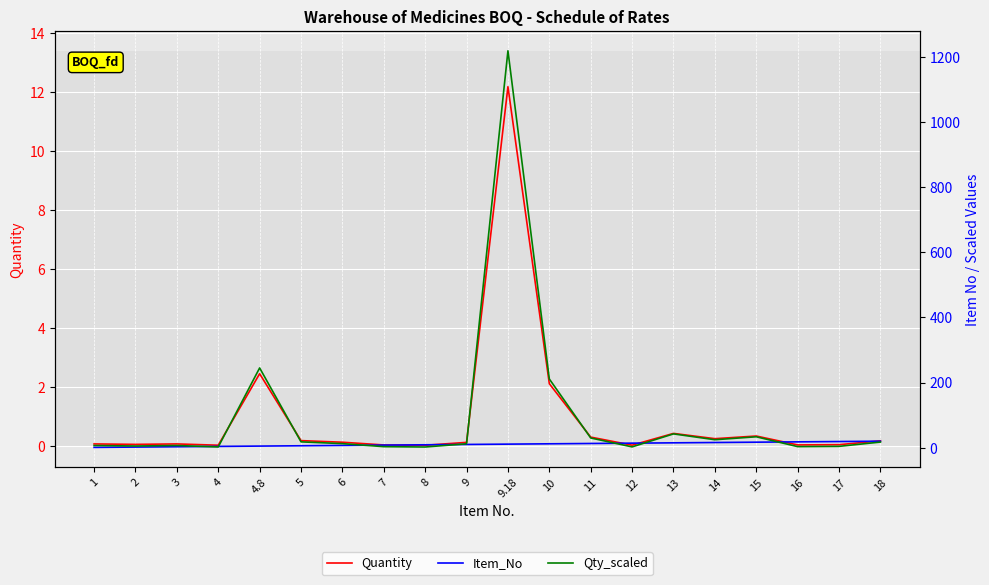

What is the difference between the maximum and second lowest values in the Item_No series?

18.0